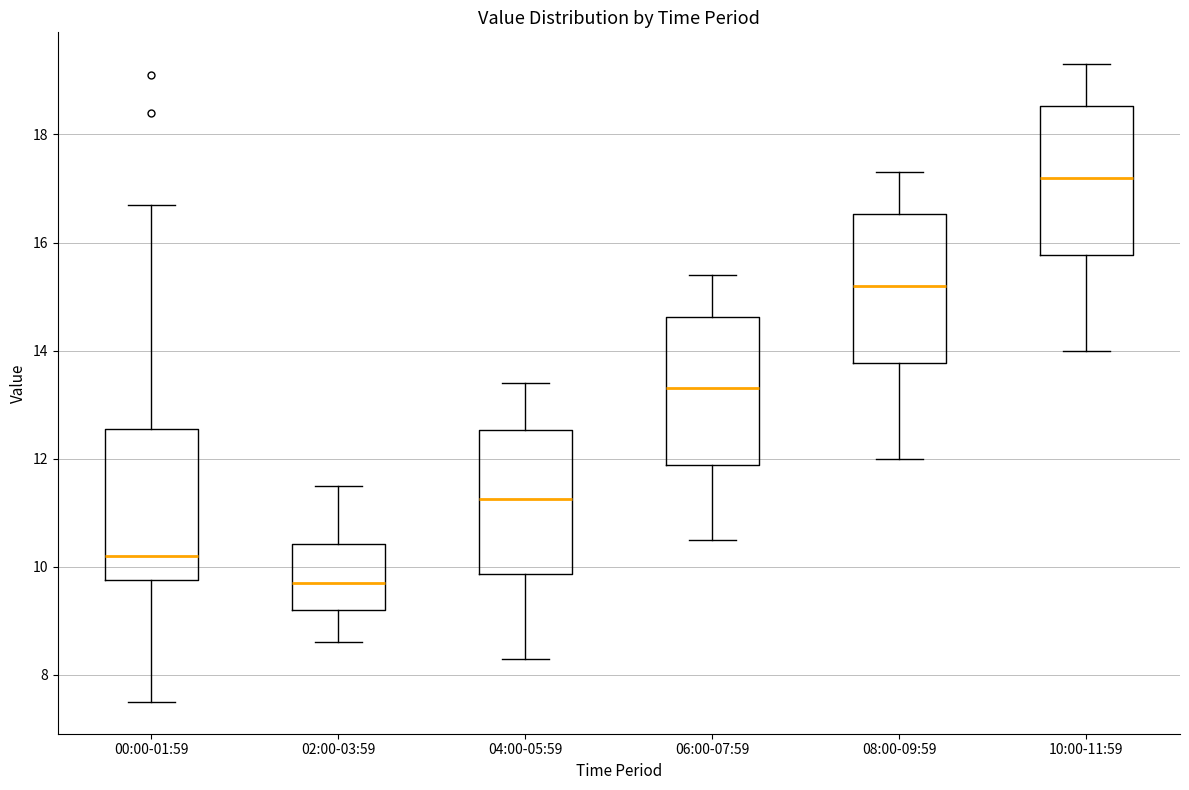

Reading left to right, transcribe this box plot: for each box, give where its median line is, the range the box spans, and where its two whiskers end, as read against the y-axis. The values are not printed on the chart, so give them approximately, as read against the axis.

00:00-01:59: median 10.2, box 9.8 to 12.6, whiskers 7.6 to 16.8
02:00-03:59: median 9.8, box 9.2 to 10.4, whiskers 8.6 to 11.6
04:00-05:59: median 11.2, box 9.8 to 12.6, whiskers 8.4 to 13.4
06:00-07:59: median 13.4, box 11.8 to 14.6, whiskers 10.6 to 15.4
08:00-09:59: median 15.2, box 13.8 to 16.6, whiskers 12.0 to 17.4
10:00-11:59: median 17.2, box 15.8 to 18.6, whiskers 14.0 to 19.4